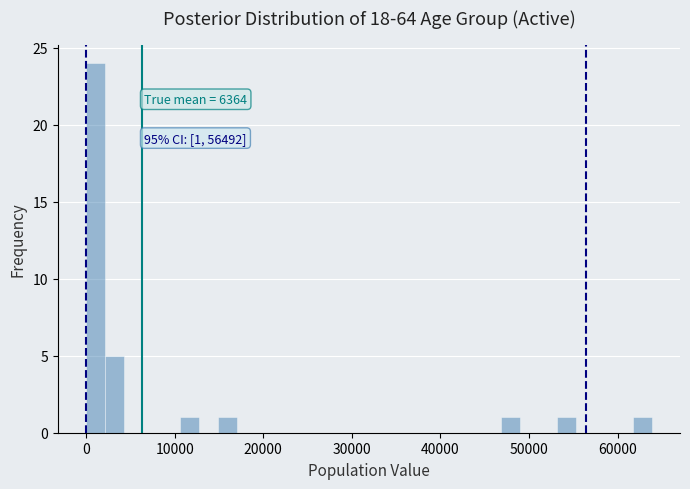

Read against the x-axis, roughly where is the centre of the tallest bar?

1000